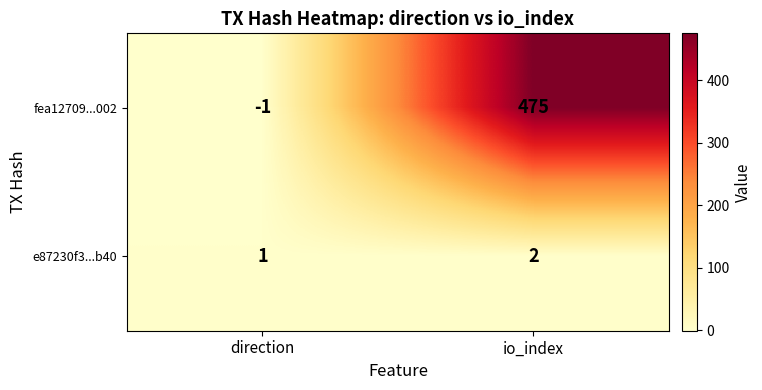

What is the average value of the fea12709...002 series?

237